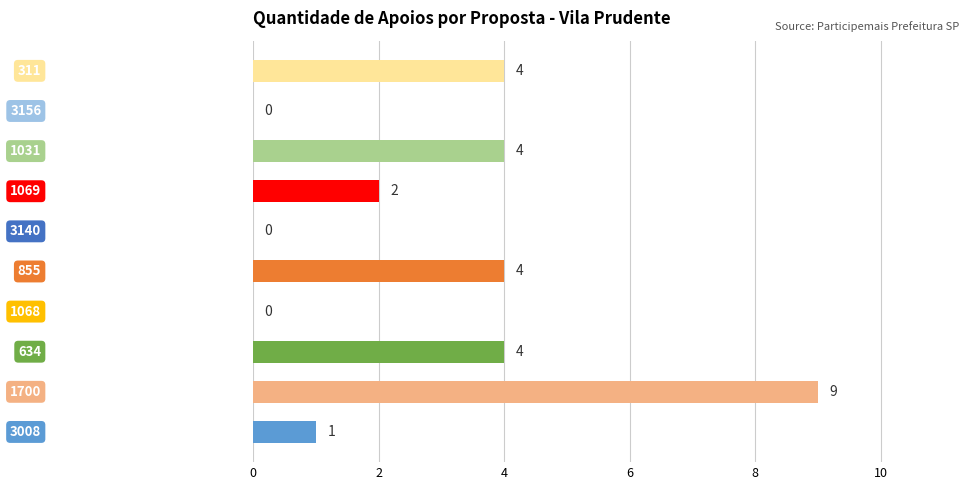

What is the sum of all values?

28